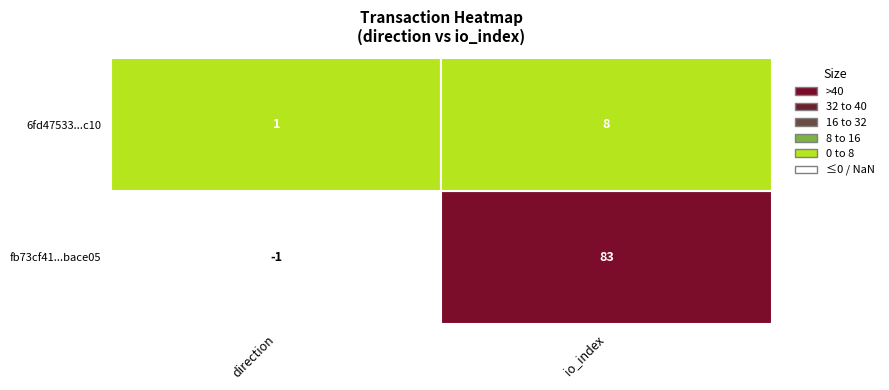

The value of fb73cf41f1cf516f68550d22844658b77bace05 at 0 is -1. True or false?

False